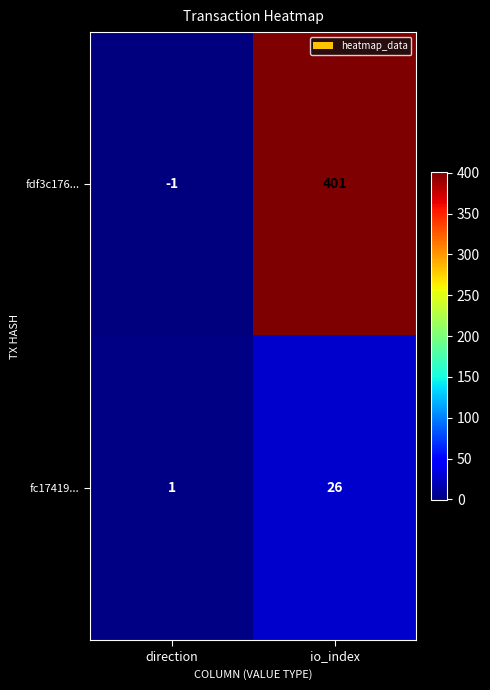

Reading left to right, extract all data points from this chart.

fdf3c176...: -1	401
fc17419...: 1	26